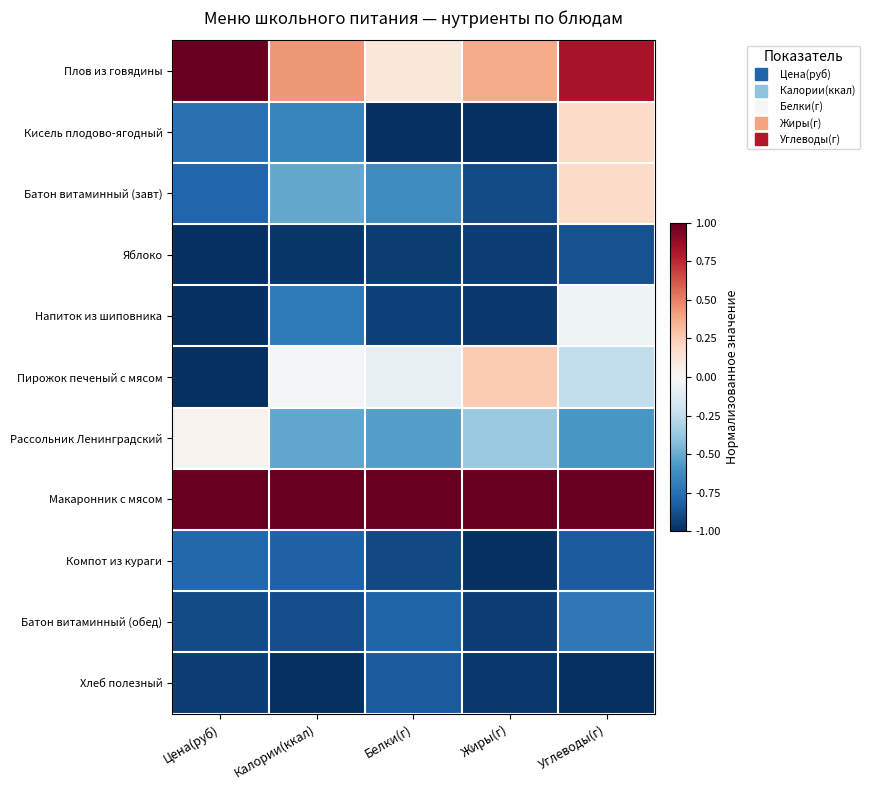

What is the spread (max minus min) of values at Цена(руб)?

2.0